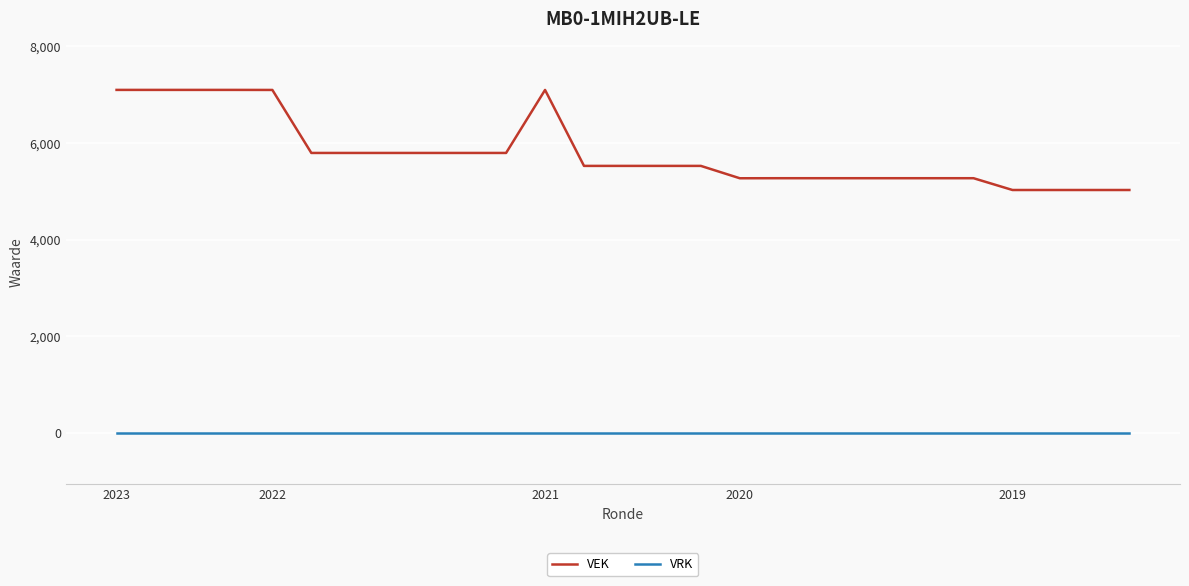

Which series has the widest spread of values?

VEK